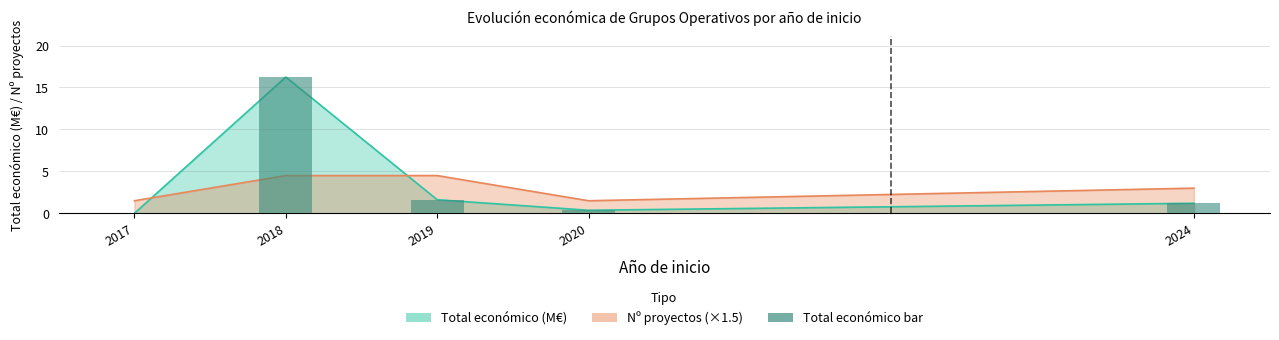

How many data points are less than 1?

2